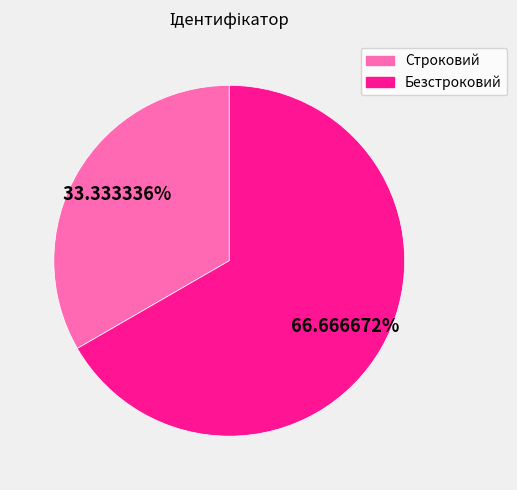

To the nearest percent, what portion does Безстроковий represent?

67%